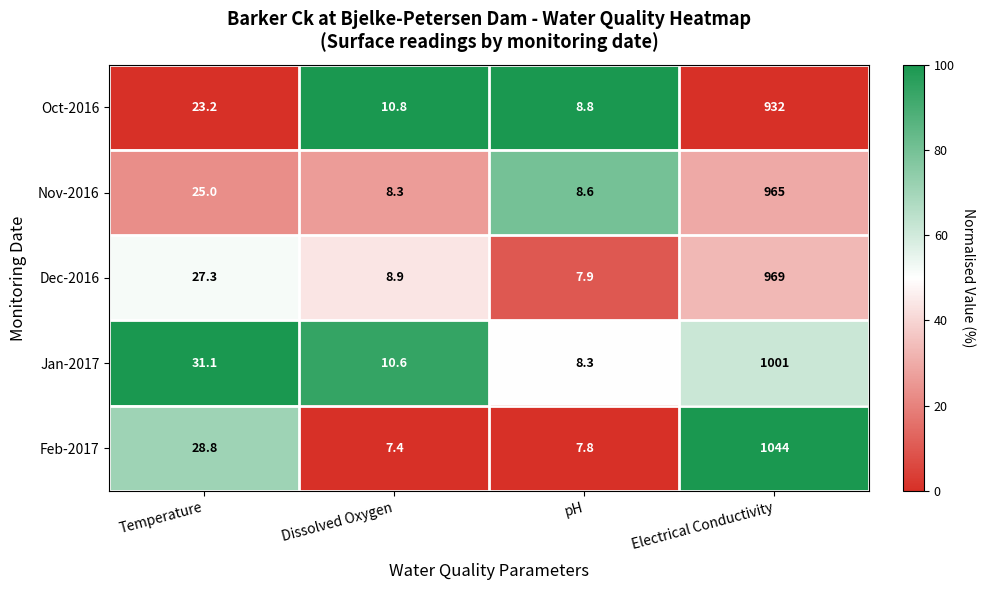

How many categories are shown in the chart?

4